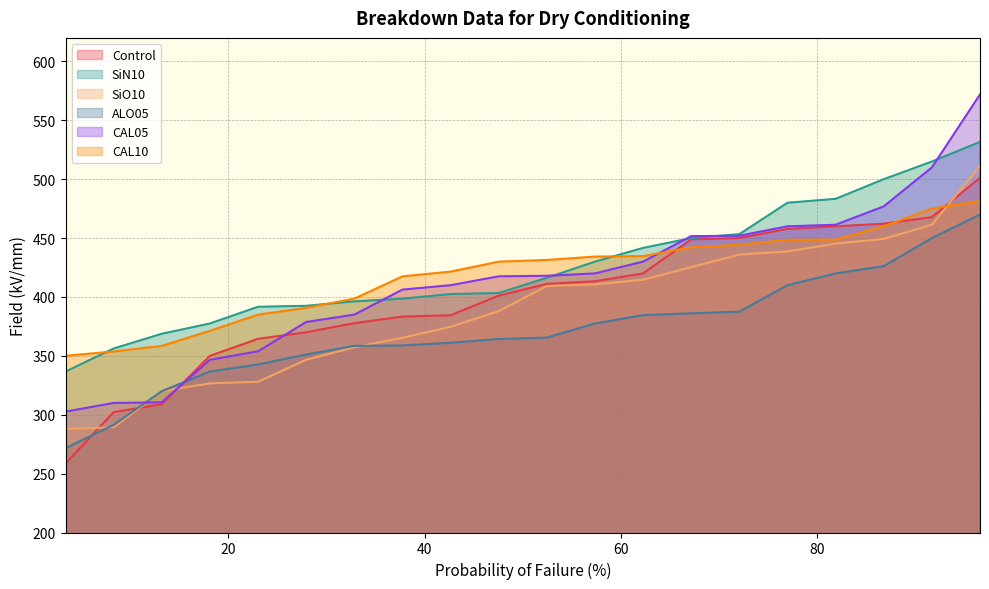

Rank the series by their maximum value, from lowest to highest.

ALO05, CAL10, Control, SiO10, SiN10, CAL05